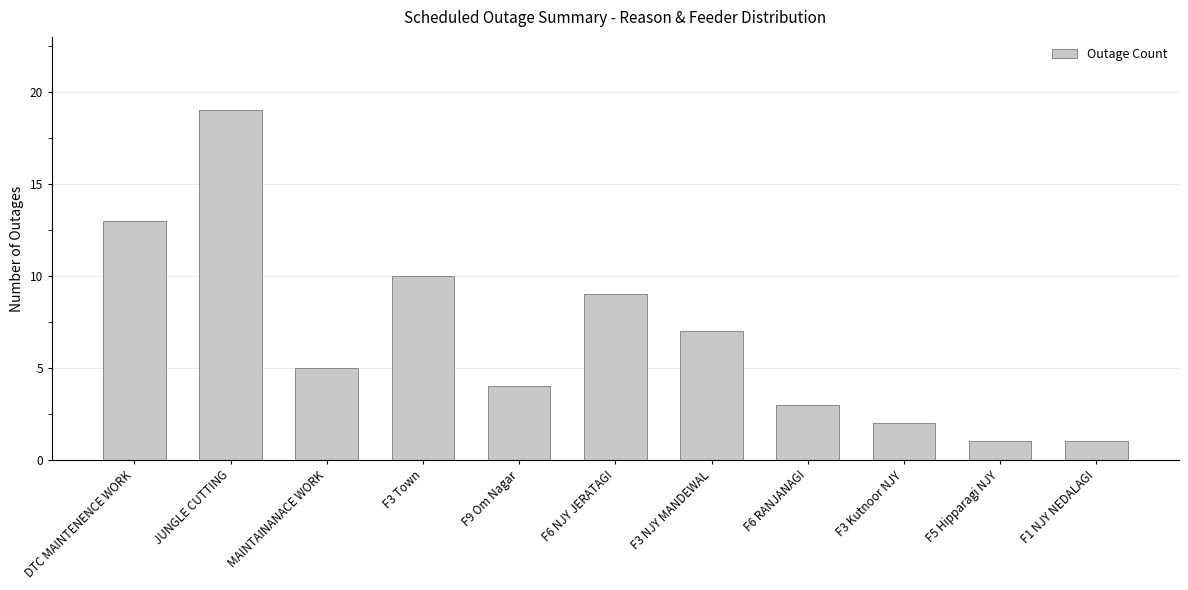

What is the greatest value displayed?

19